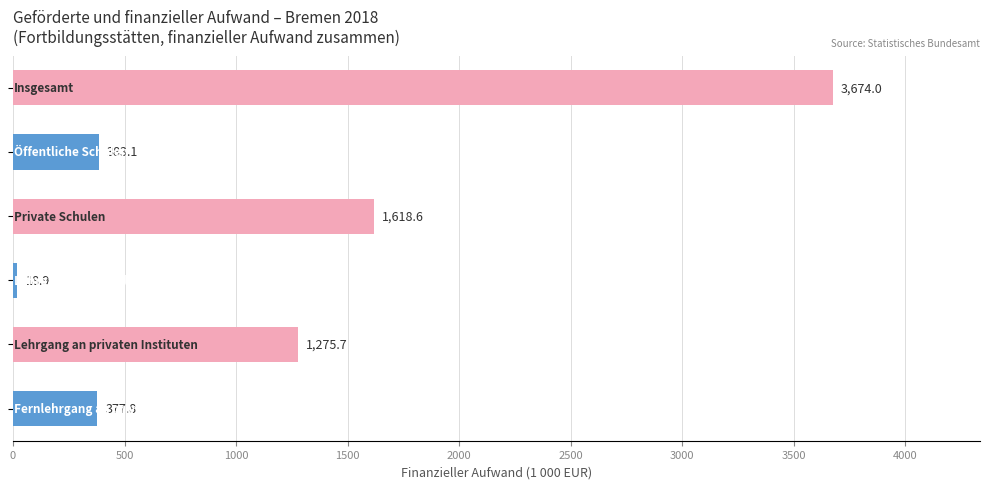

What is the value of the 4th bar from the top?

18.9